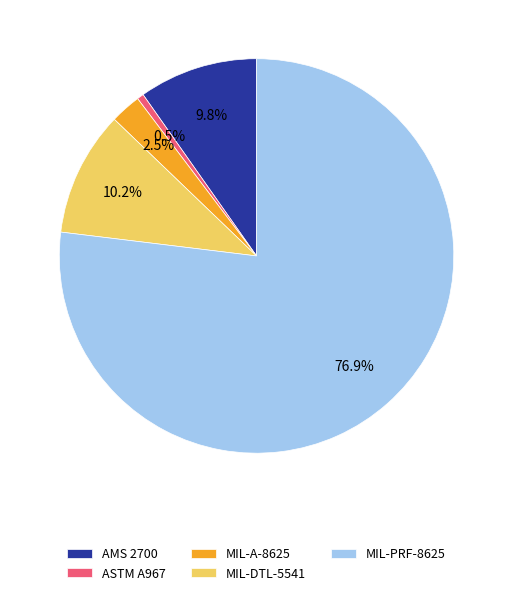

Which slice is the smallest?

ASTM A967